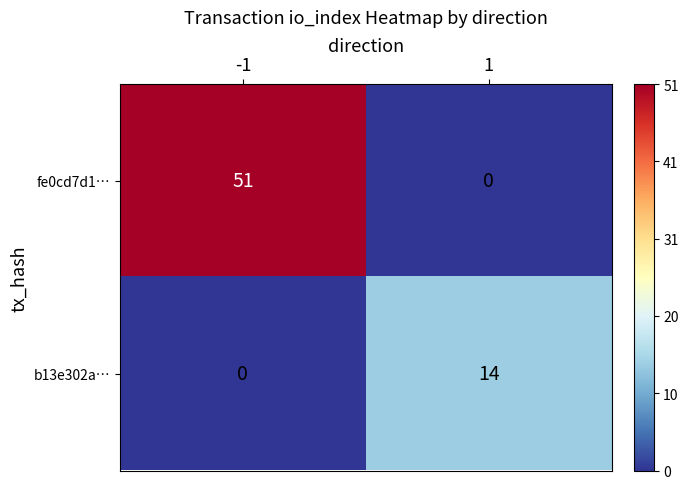

Which series has the largest total across all categories?

fe0cd7d1…